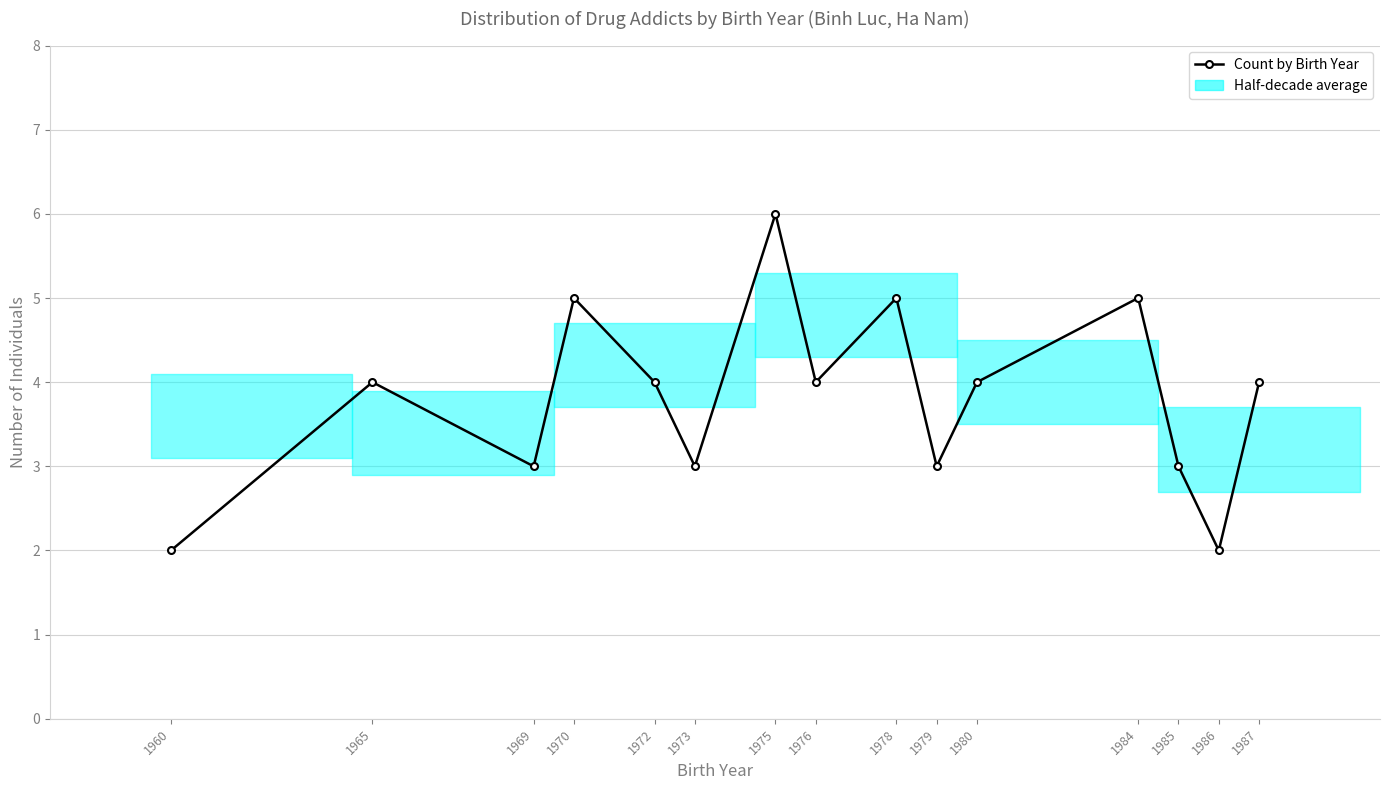

At which category does the data reach its first local valley?

1969